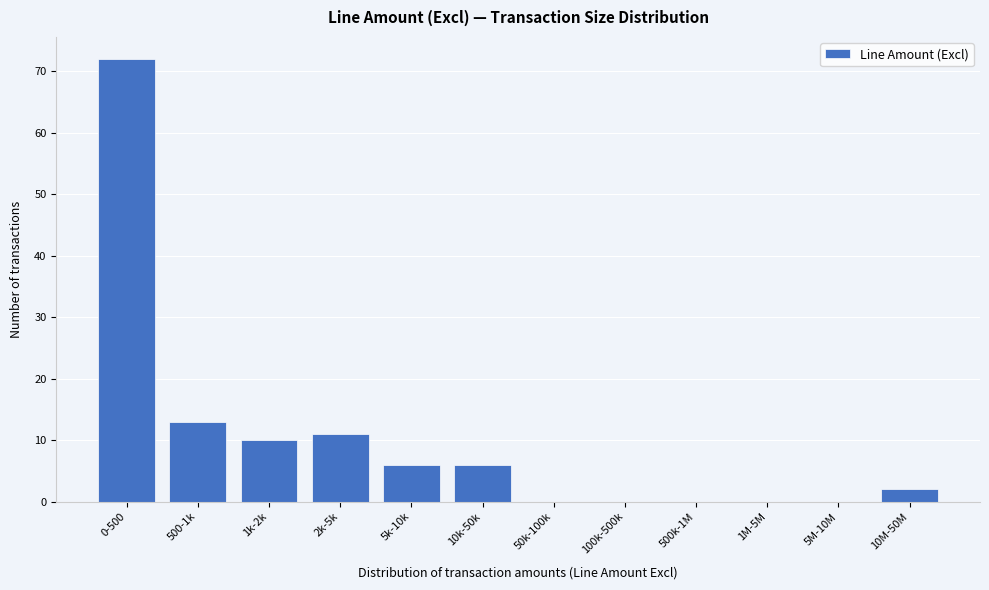

Reading left to right, transcribe all the data shown in this chart.

0-500=72	500-1k=13	1k-2k=10	2k-5k=11	5k-10k=6	10k-50k=6	50k-100k=0	100k-500k=0	500k-1M=0	1M-5M=0	5M-10M=0	10M-50M=2